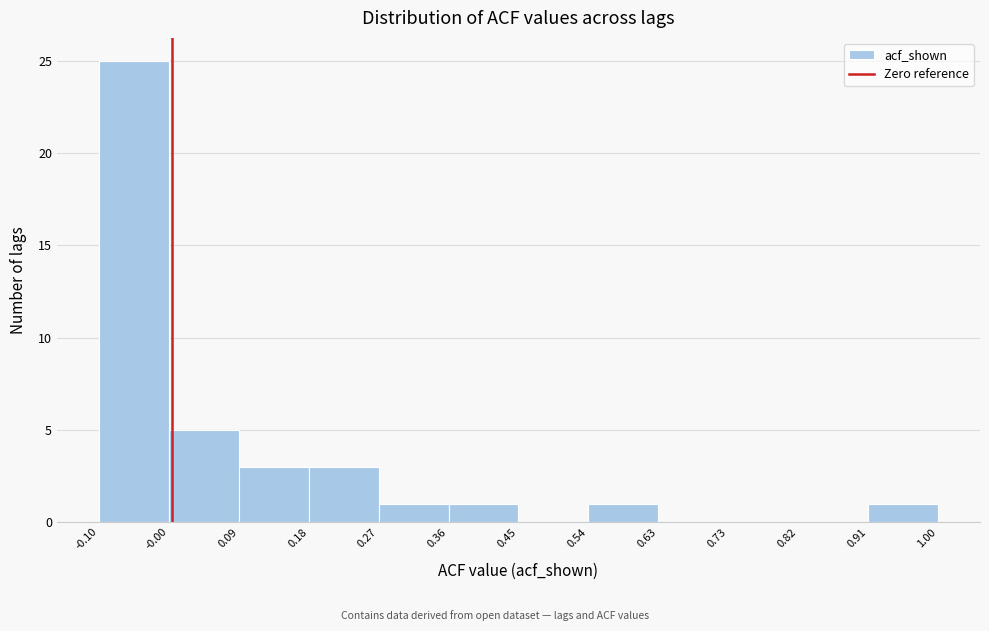

How tall is the bar that spans -0.00 to 0.09 on the x-axis? The values are not printed on the chart, so give them approximately, as read against the axis.

5